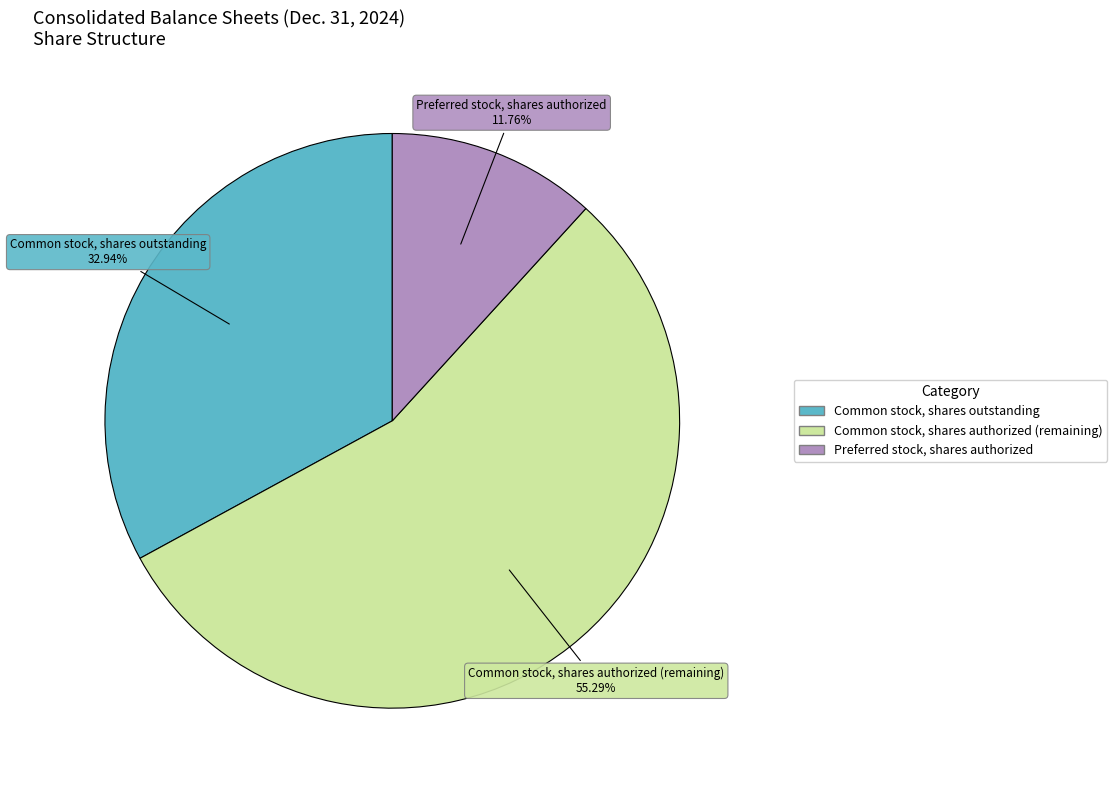

To the nearest percent, what is the combined percentage of Common stock, shares authorized and Common stock, shares outstanding?

88%